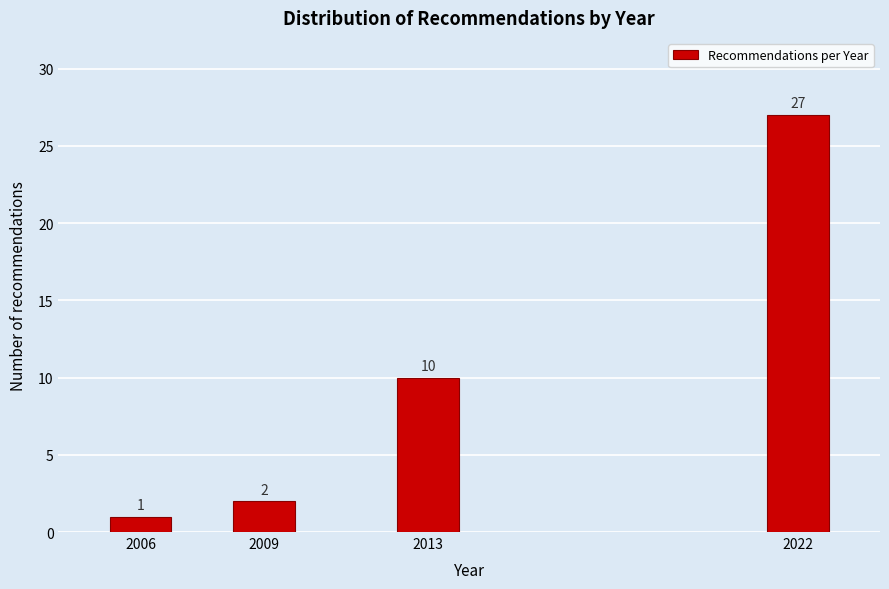

Reading left to right, list all the values displayed in this chart.

1	2	10	27